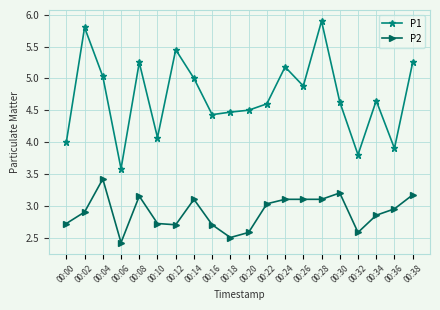

What is the difference between the P1 values at 00:06 and 00:34?

1.1